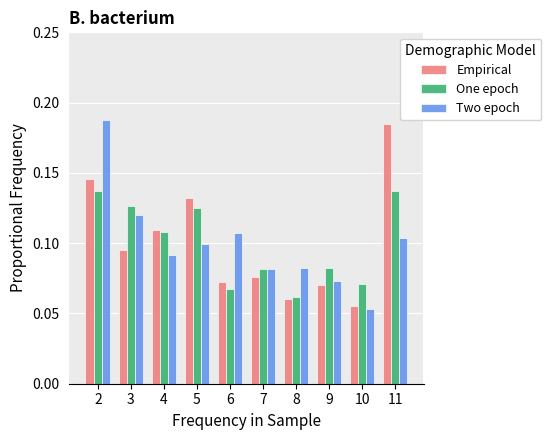

What is the sum of all One epoch values?

1.0